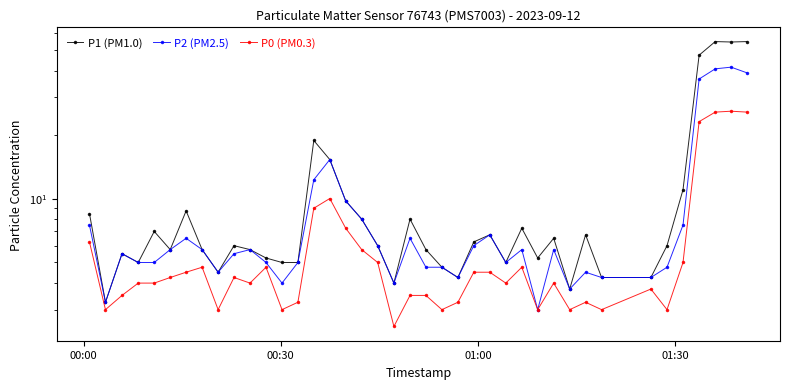

Rank the series by their average value, from highest to lowest.

P1 (PM1.0), P2 (PM2.5), P0 (PM0.3)